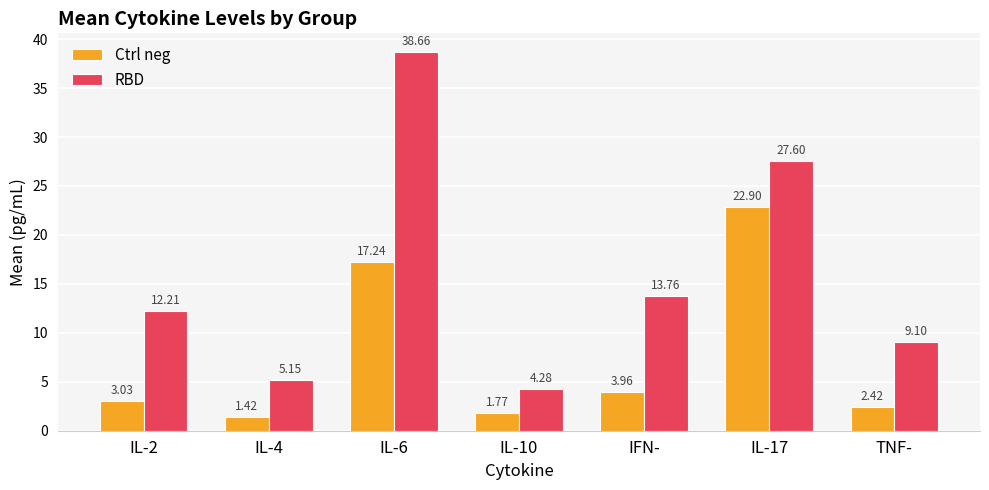

What is the difference between the Ctrl neg values at IFN- and IL-2?

0.9